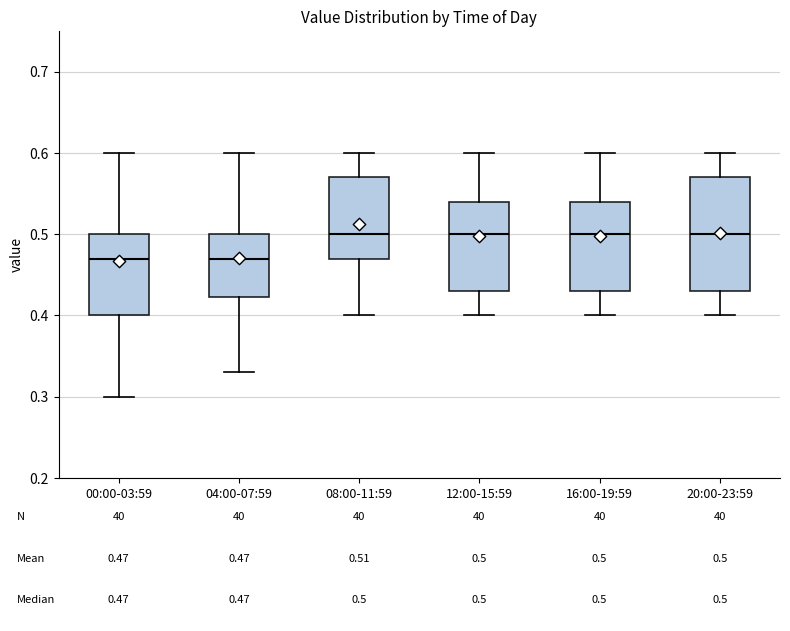

Which box is the tallest, from its lower edge to its upper edge?

20:00-23:59